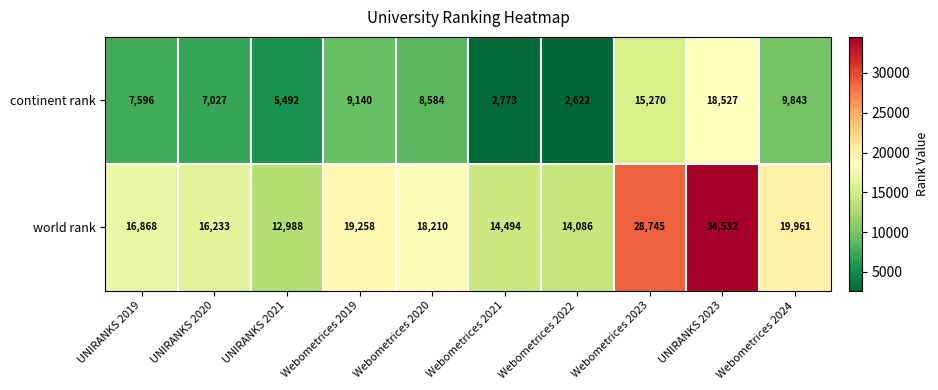

Rank the series by their maximum value, from lowest to highest.

continent rank, world rank